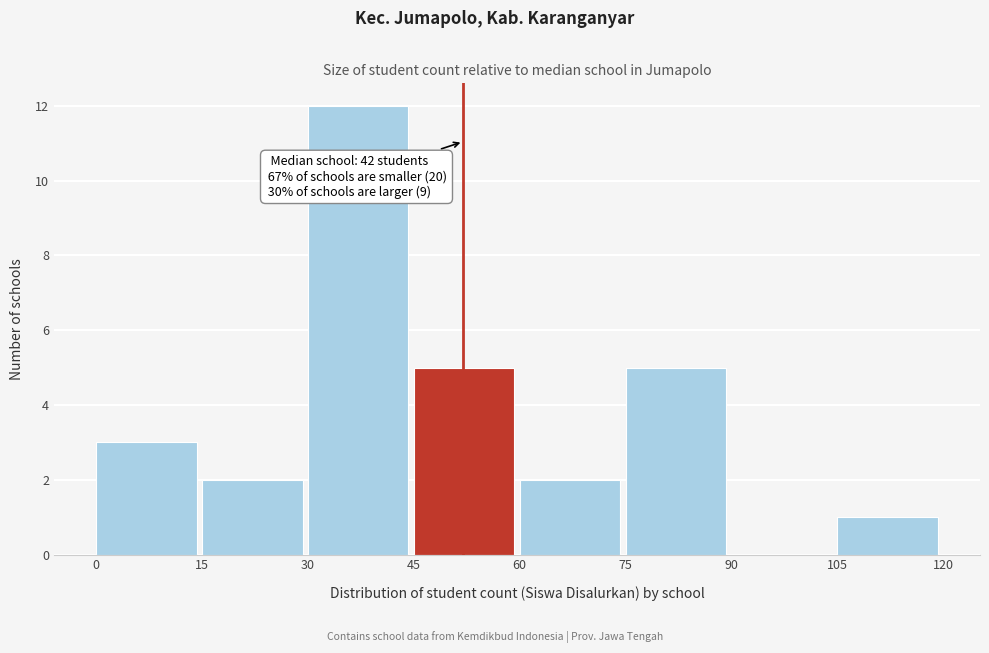

Over which range of the x-axis is the bar tallest?

30 to 45